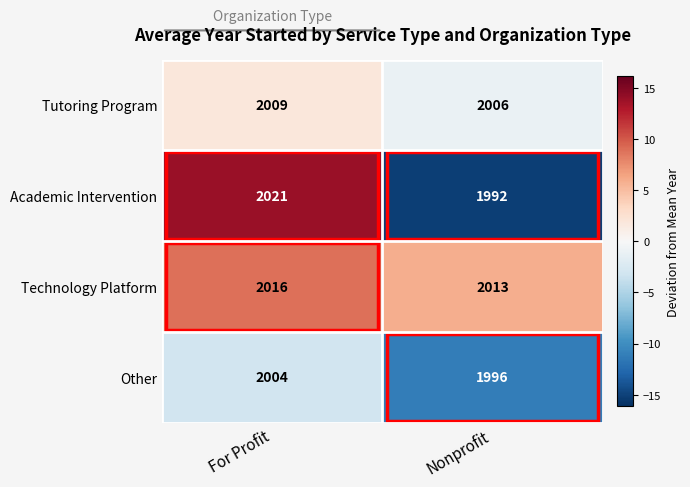

What is the total value across all series at Nonprofit?

8007